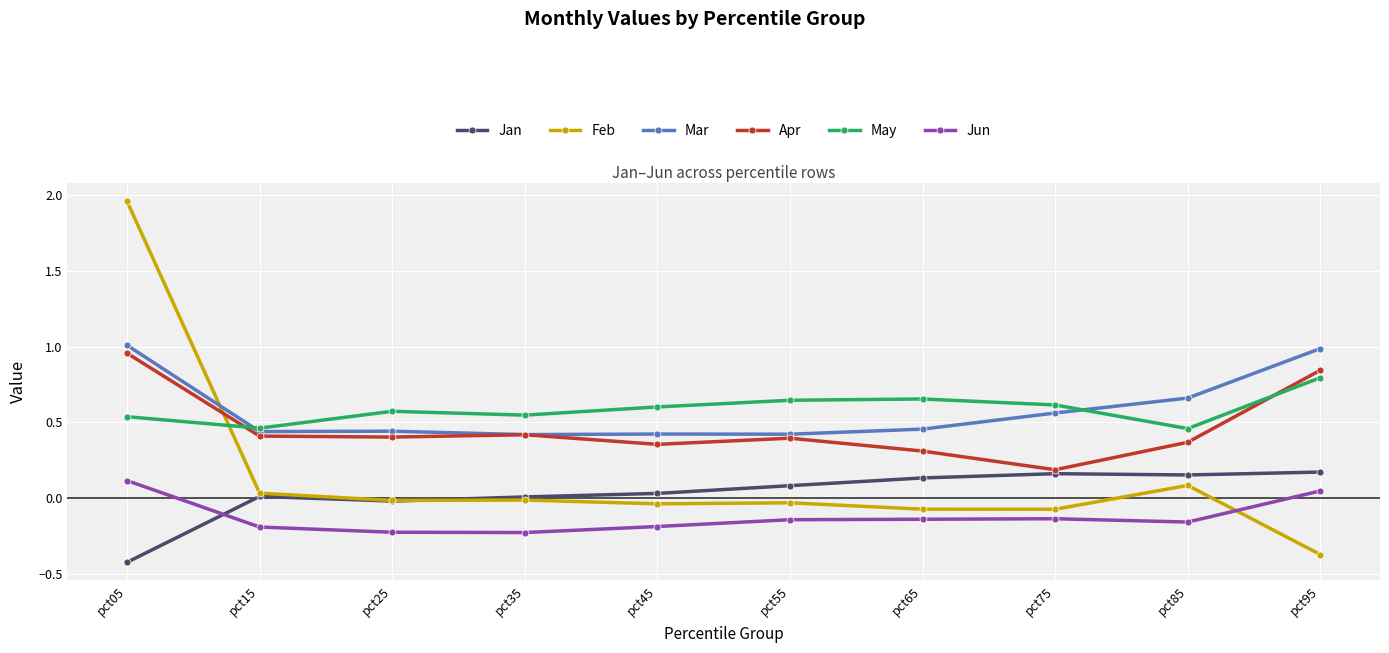

Is it true that Jan equals 0.0 at pct45?

True